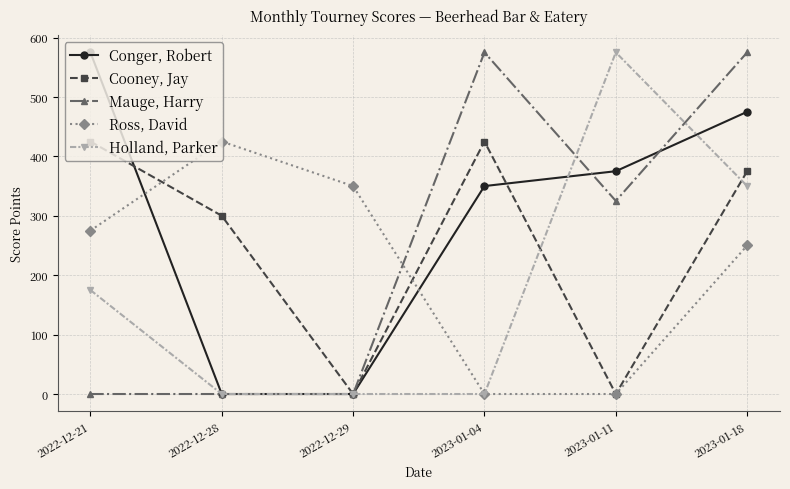

Count the Ross, David values in the range 0 to 350.

5